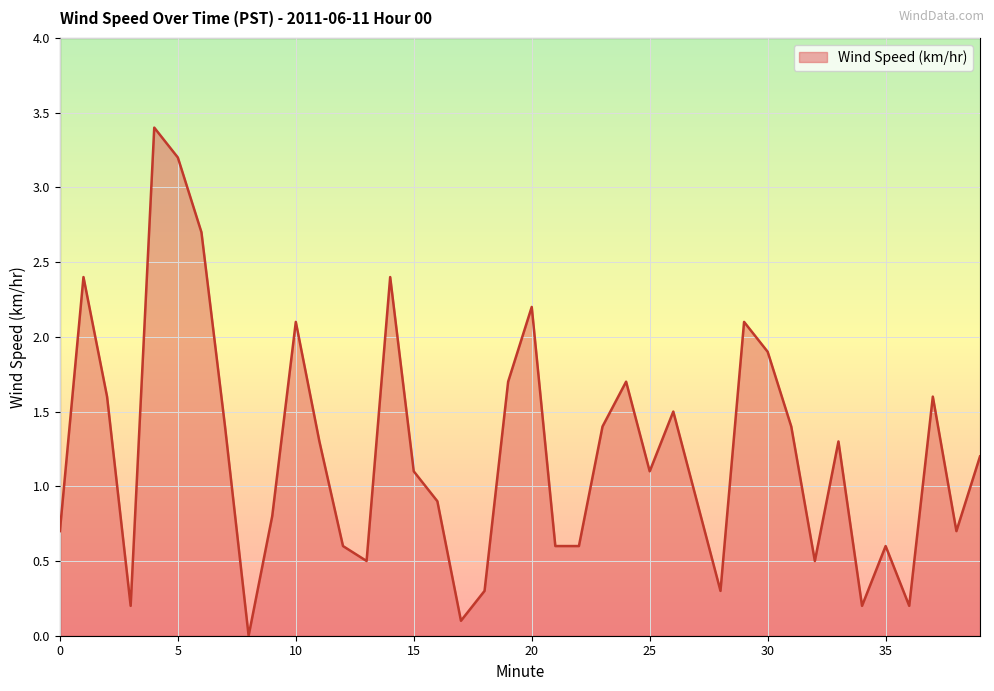

What is the maximum value shown in the chart?

3.4